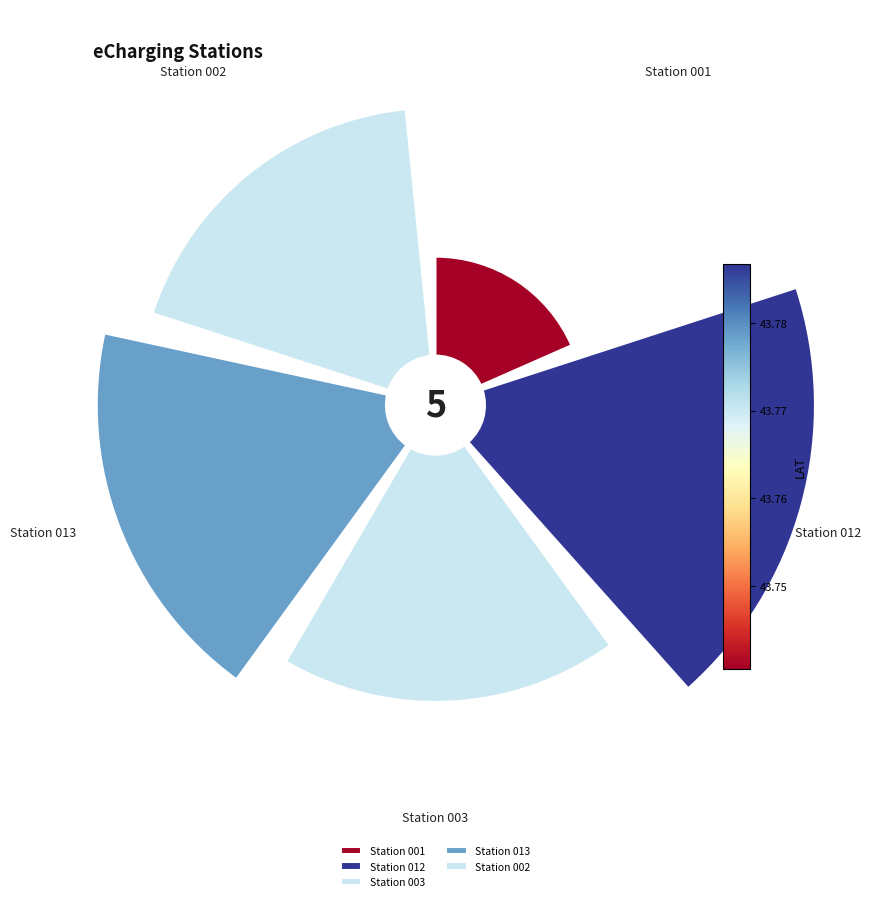

How many segments does this pie chart have?

5